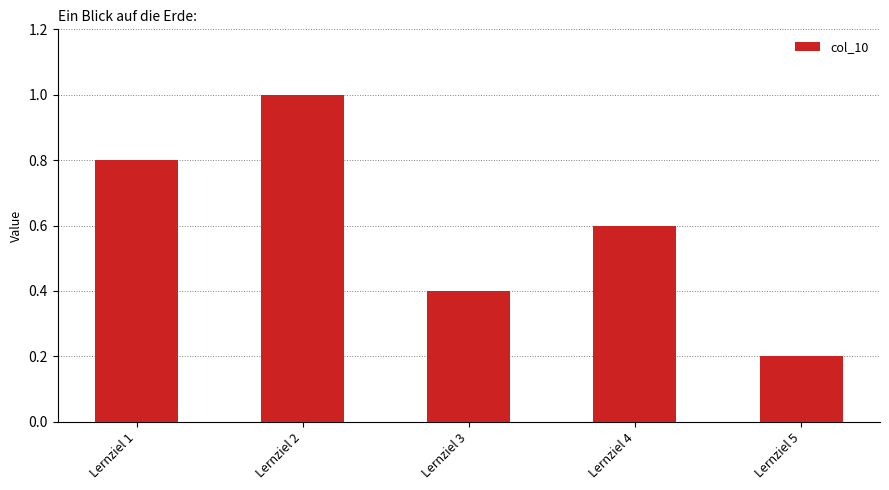

Rank the categories by value from highest to lowest.

Lernziel 2, Lernziel 1, Lernziel 4, Lernziel 3, Lernziel 5